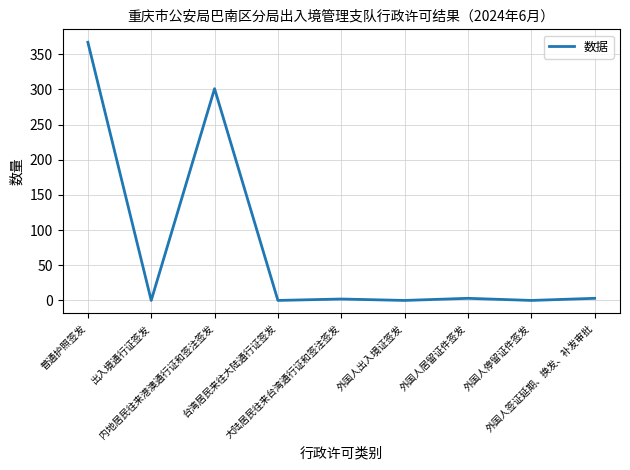

Does the chart have visible grid lines?

Yes